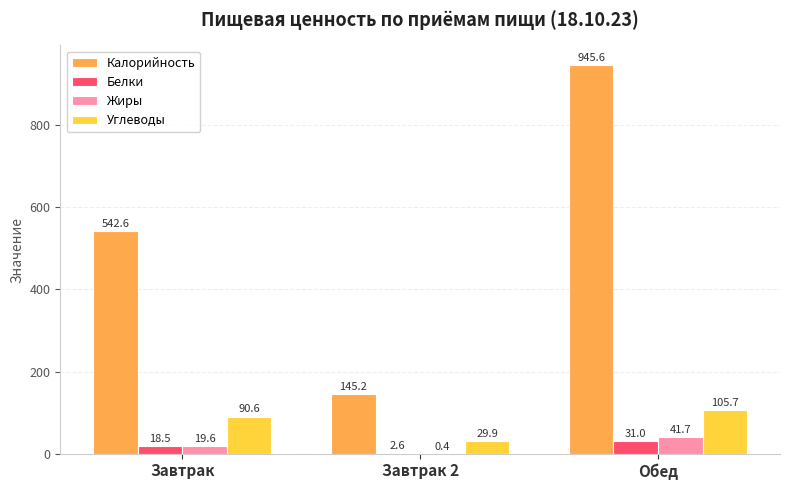

At which label is Белки closest to 16?

Завтрак